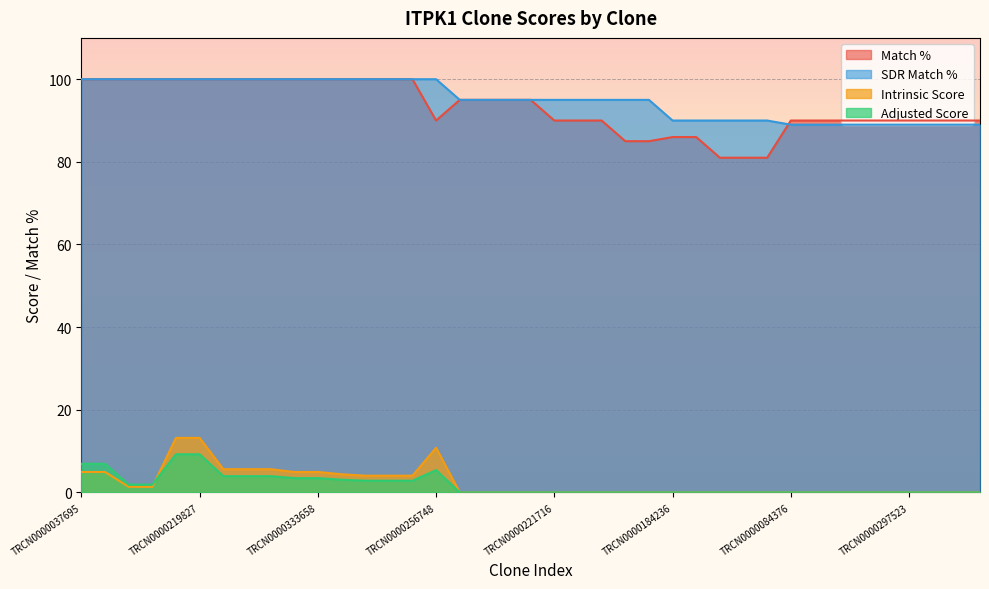

What is the maximum value for Intrinsic Score?

13.2